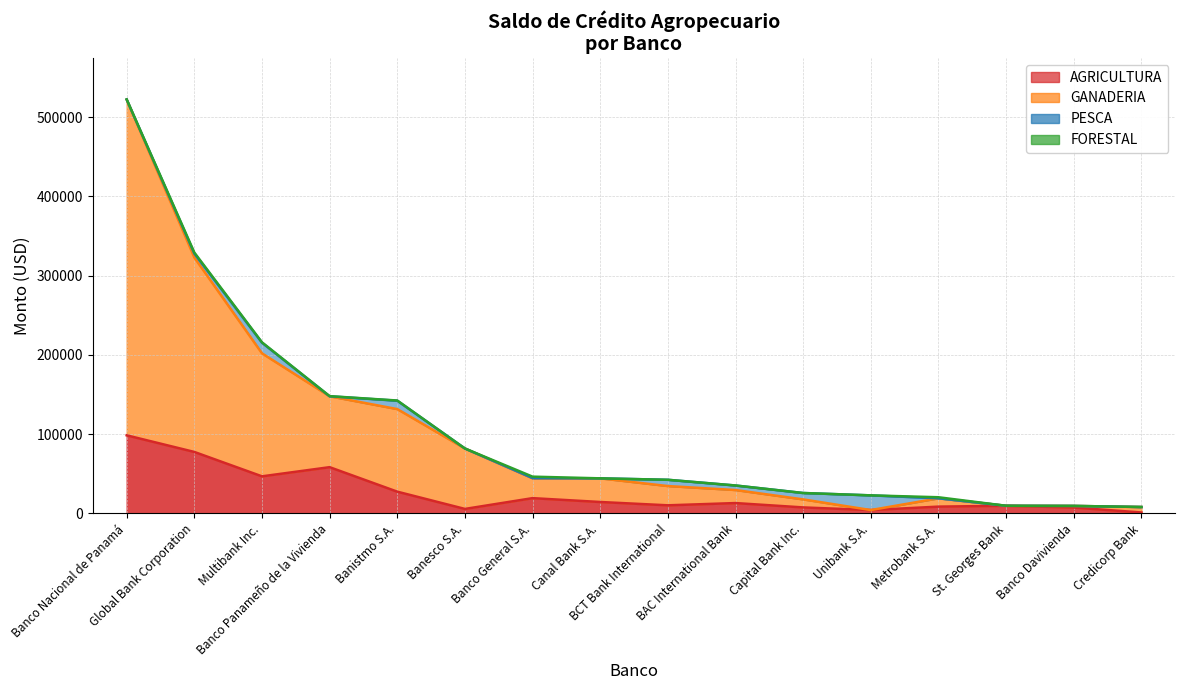

What is the label of the 5th point from the right?

Unibank S.A.